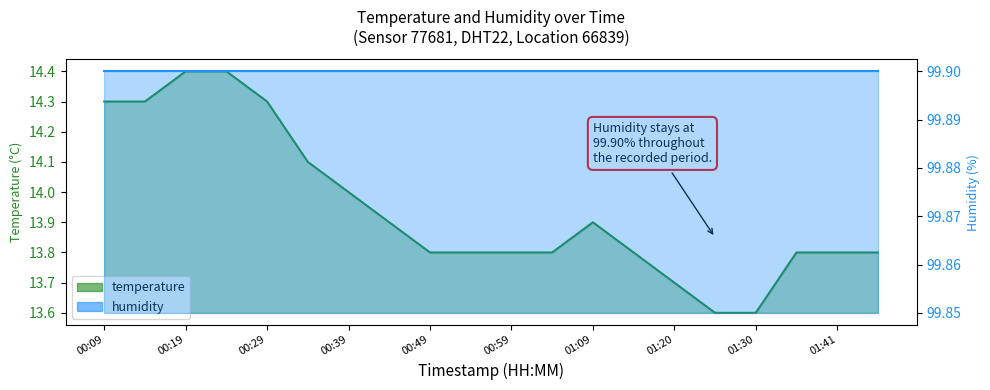

What is the sum of the values at 00:59 and 01:46?

27.6